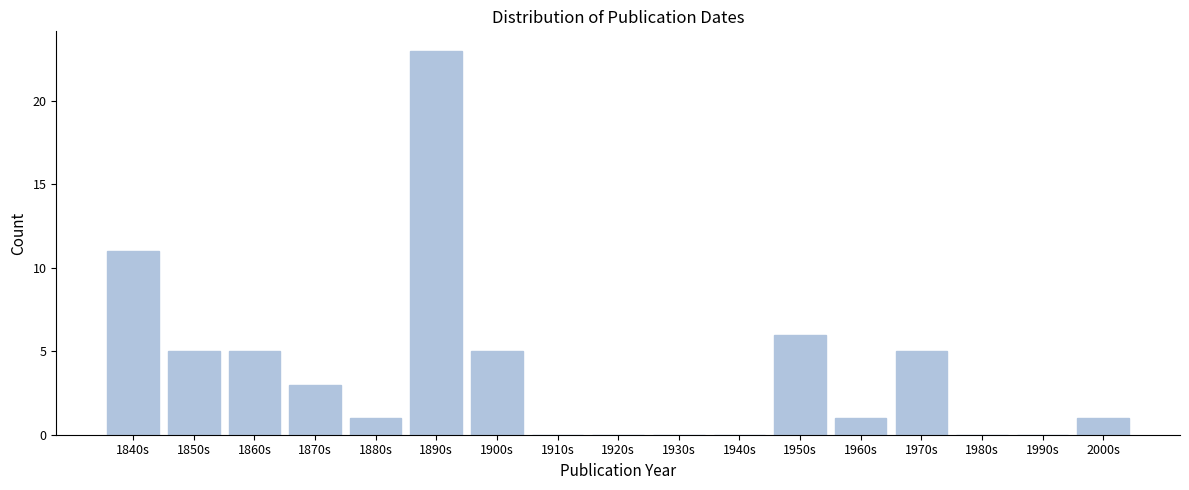

Reading left to right, transcribe all the data shown in this chart.

1840s=11	1850s=5	1860s=5	1870s=3	1880s=1	1890s=23	1900s=5	1910s=0	1920s=0	1930s=0	1940s=0	1950s=6	1960s=1	1970s=5	1980s=0	1990s=0	2000s=1